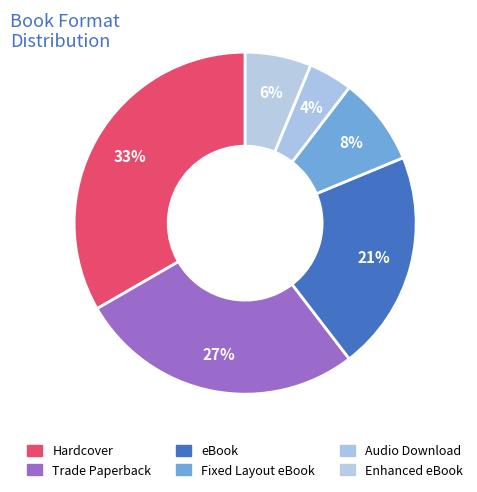

Is the sum of Hardcover and Enhanced eBook greater than half?

No